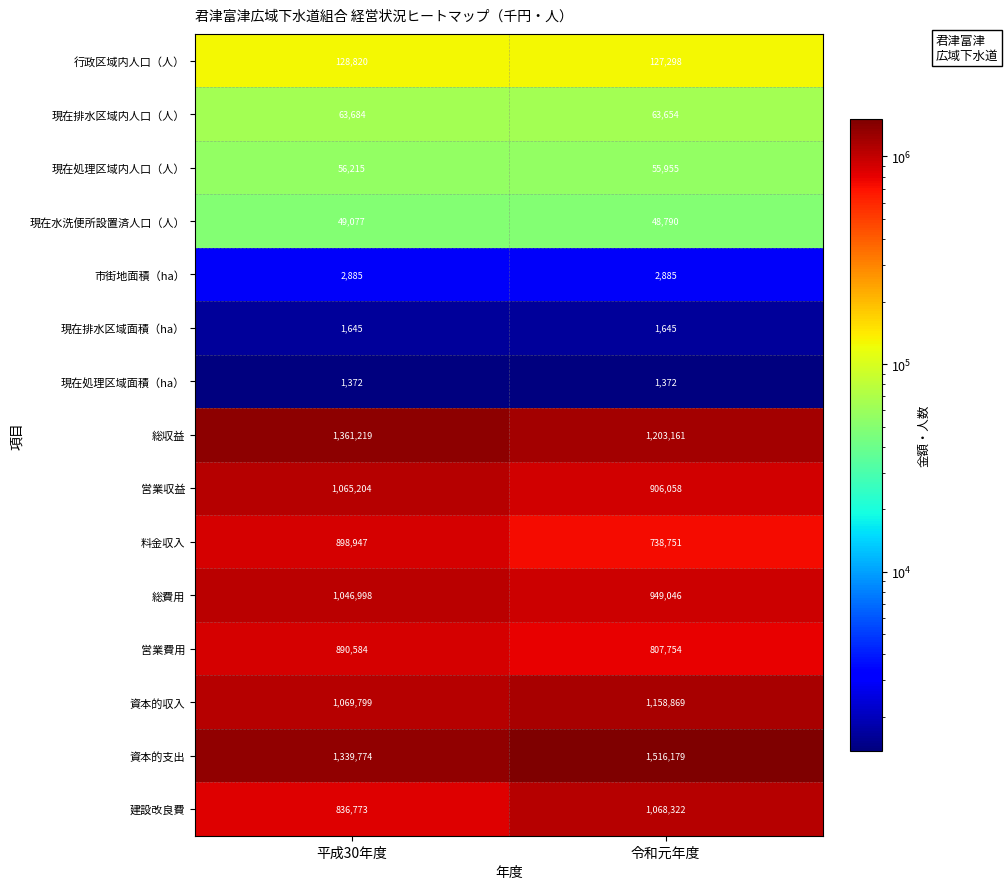

What is the greatest value displayed?

1516179